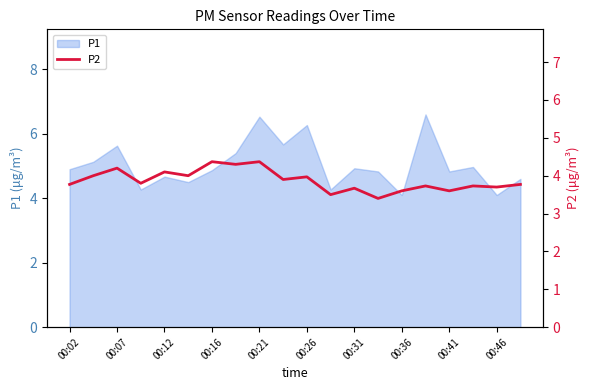

How many lines are shown in the chart?

1